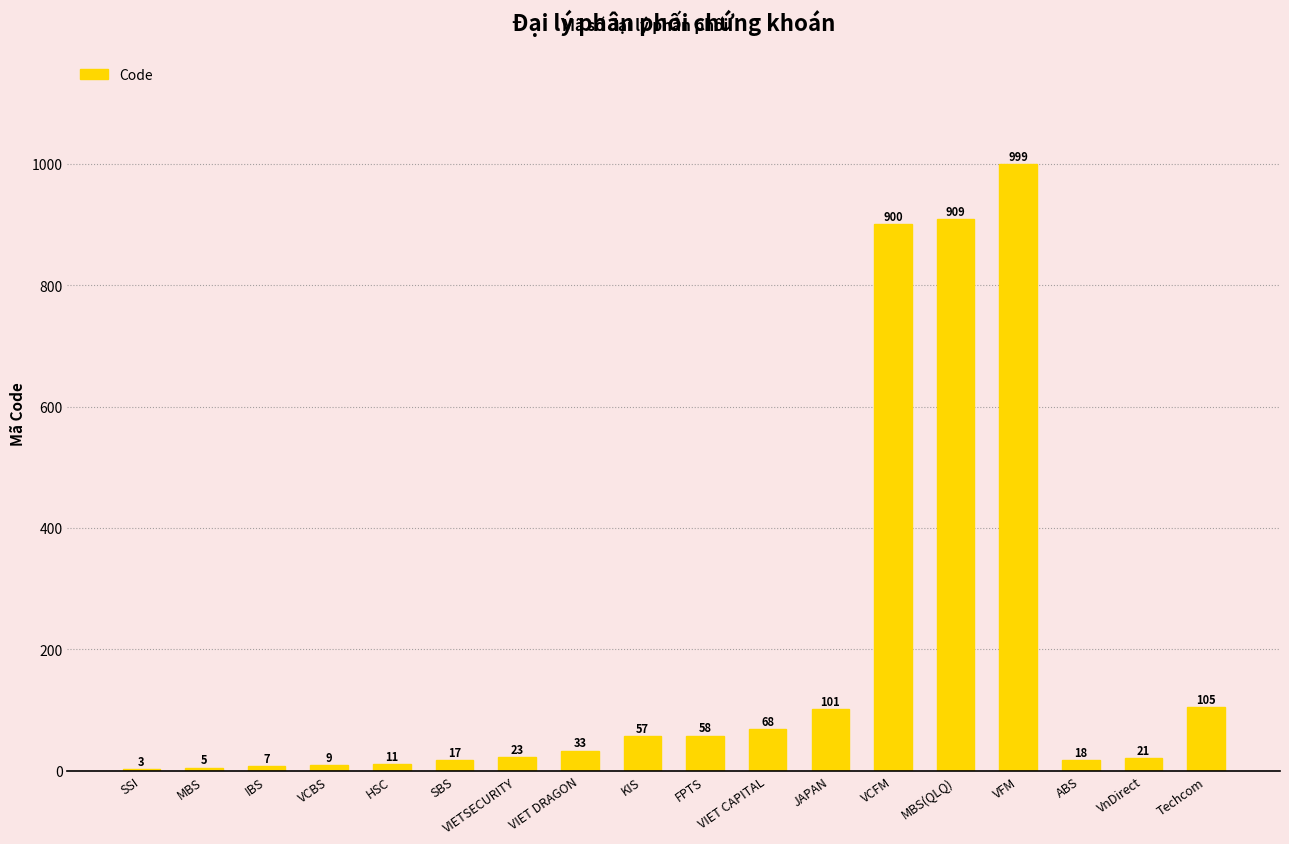

True or false: the data shows 7 at IBS.

True